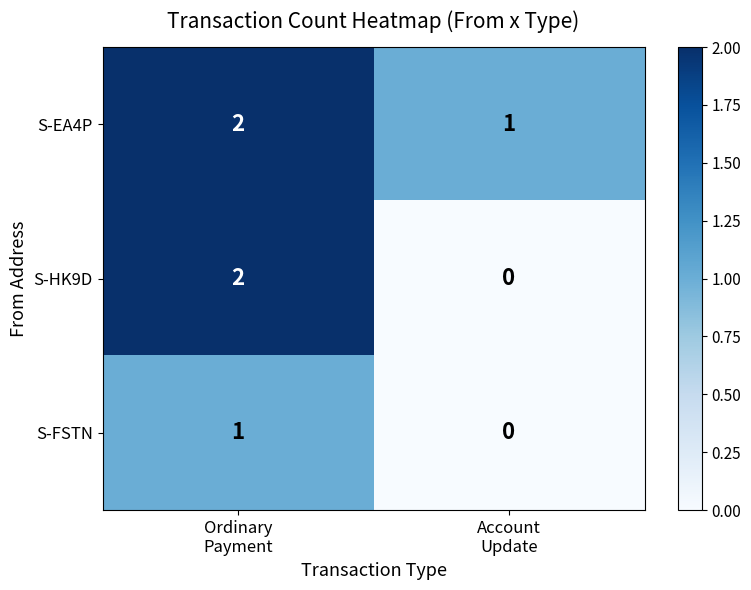

Which series has the widest spread of values?

S-HK9D